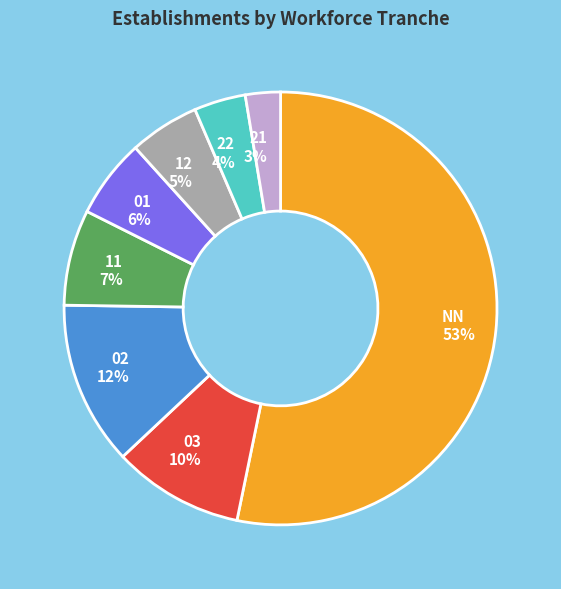

To the nearest percent, what is the combined percentage of 21 and 01?

9%